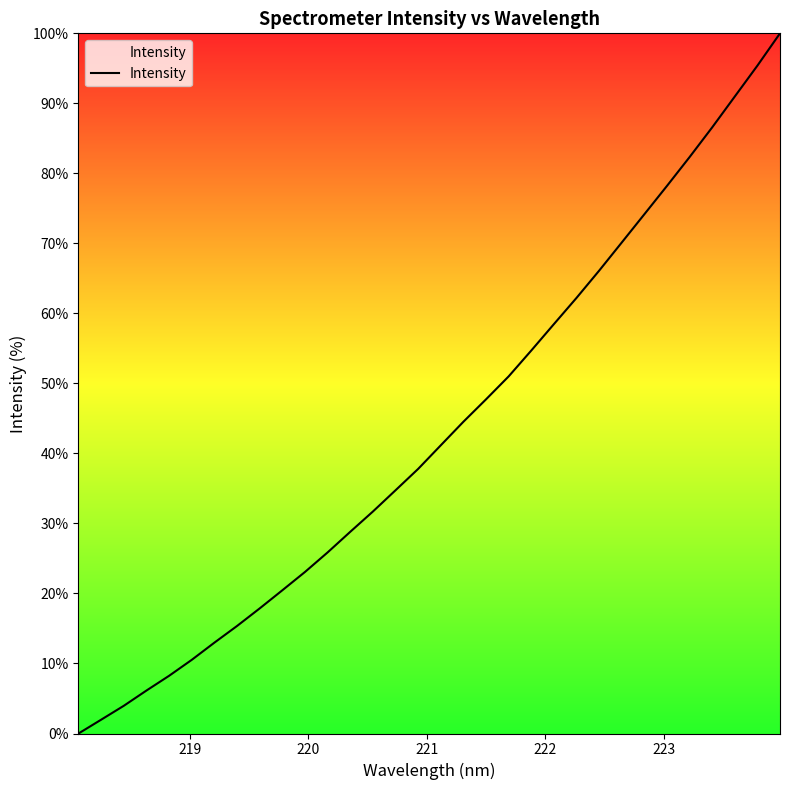

What is the difference between the second highest and second lowest values?

93.4